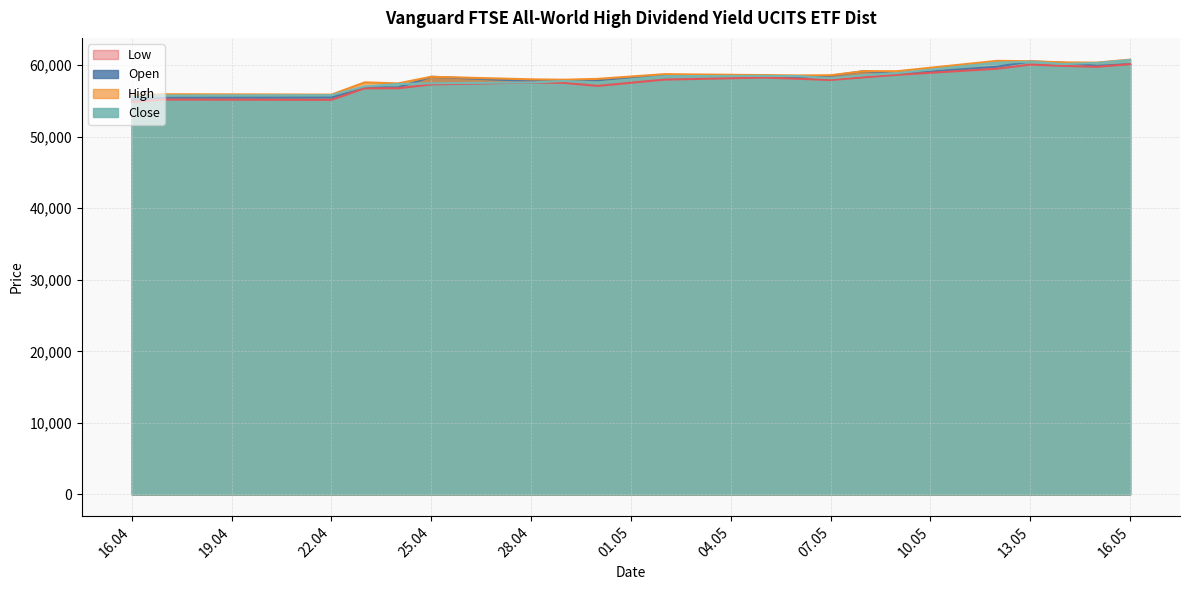

Is it true that Low equals 57976 at 02.05.2025?

True